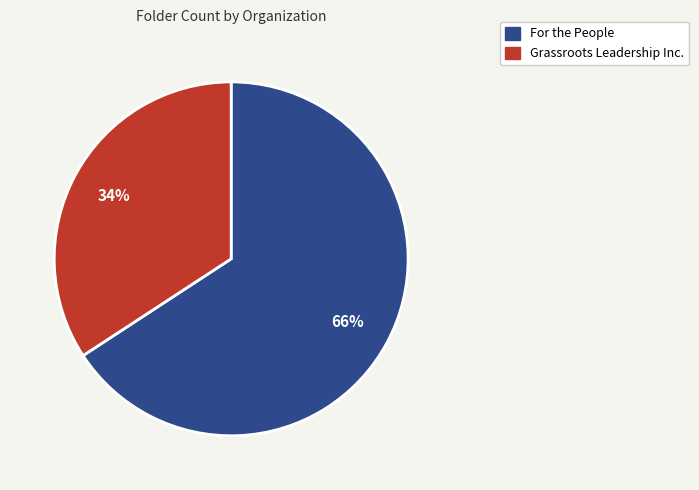

Count the number of slices in the pie.

2